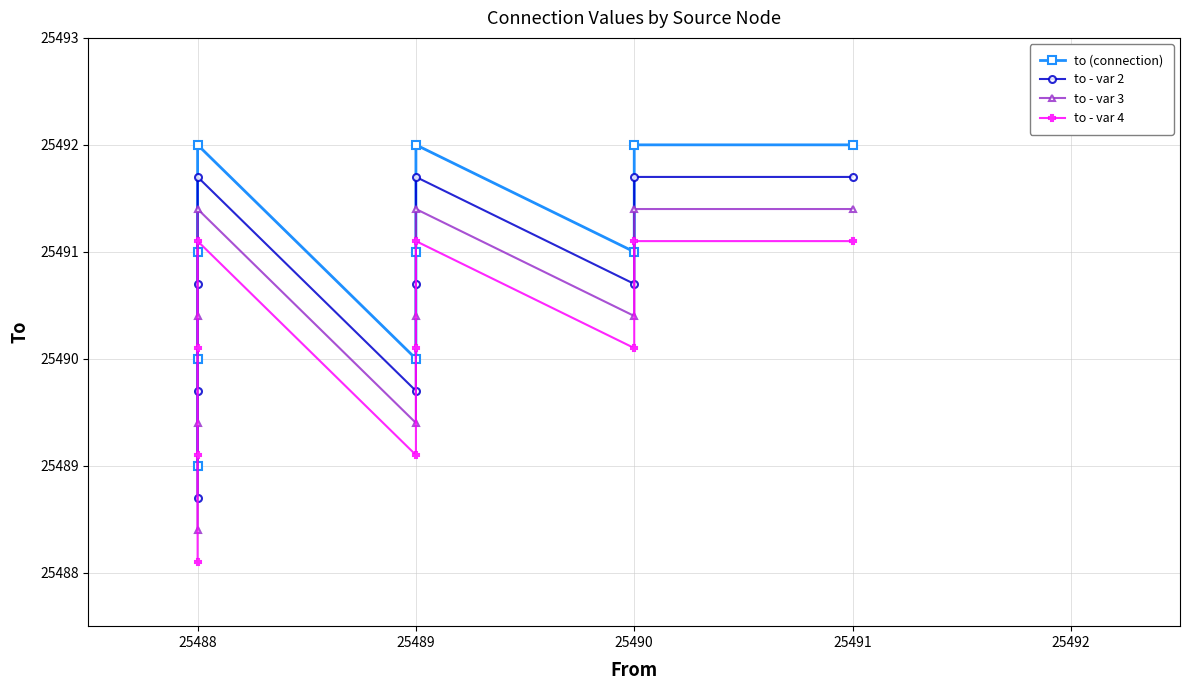

True or false: to - var 2 and to (connection) intersect in this chart.

False